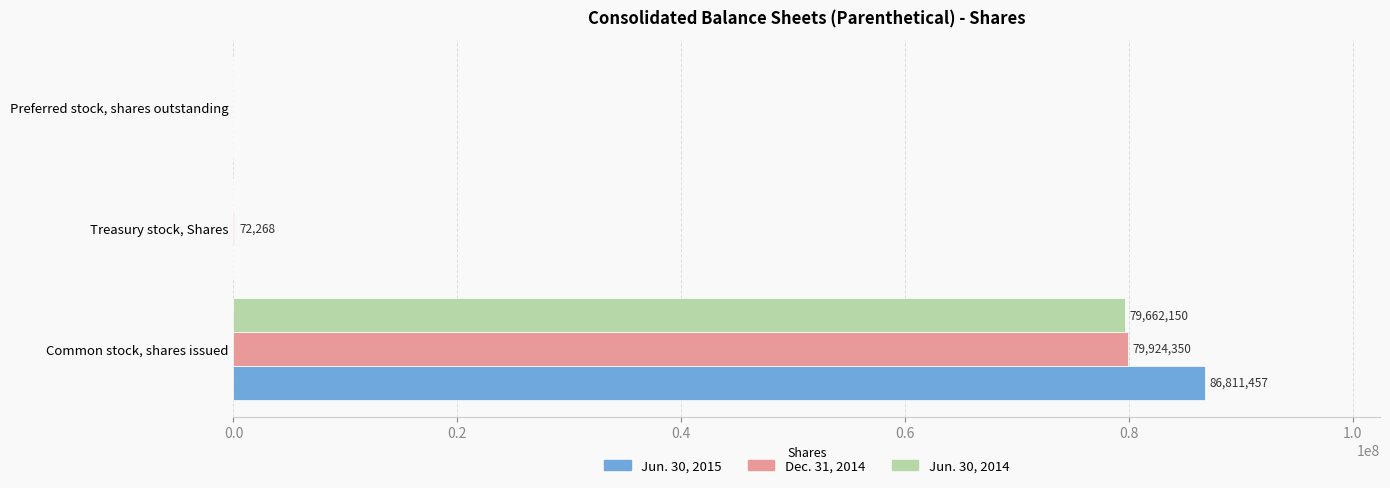

At which category is the sum across all series the highest?

Common stock, shares issued